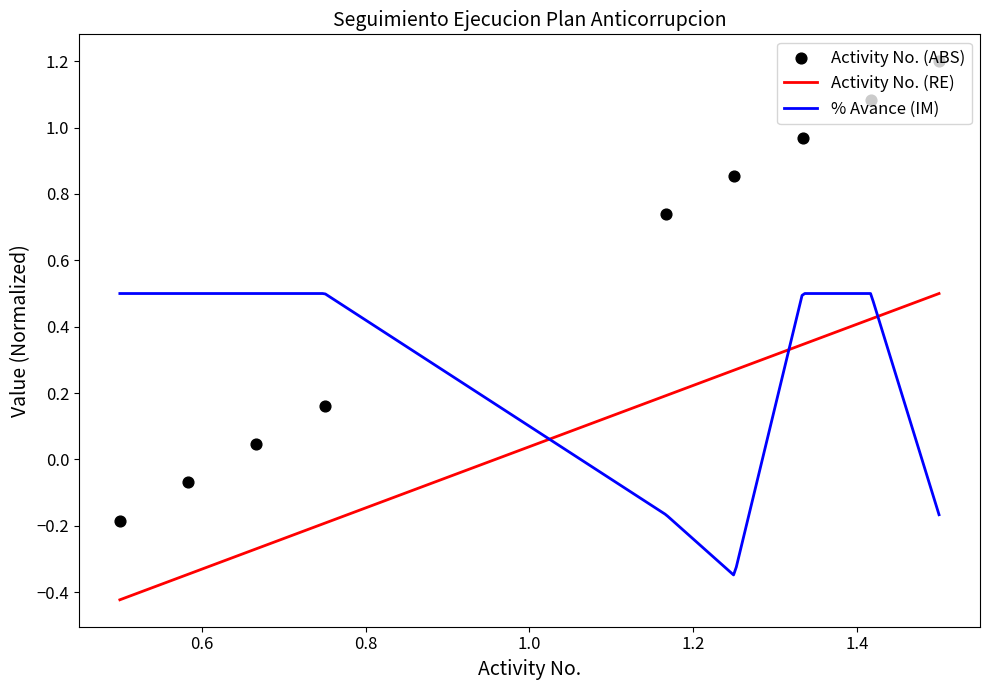

What is the change in value from 10 to 11?

+0.1